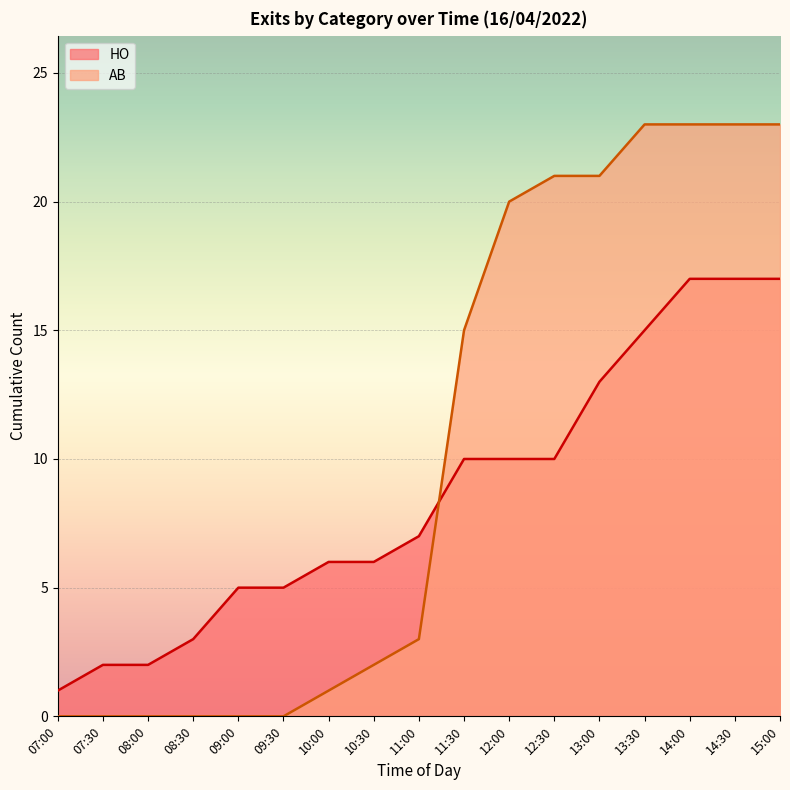

What is the total value across all series at 08:30?

3